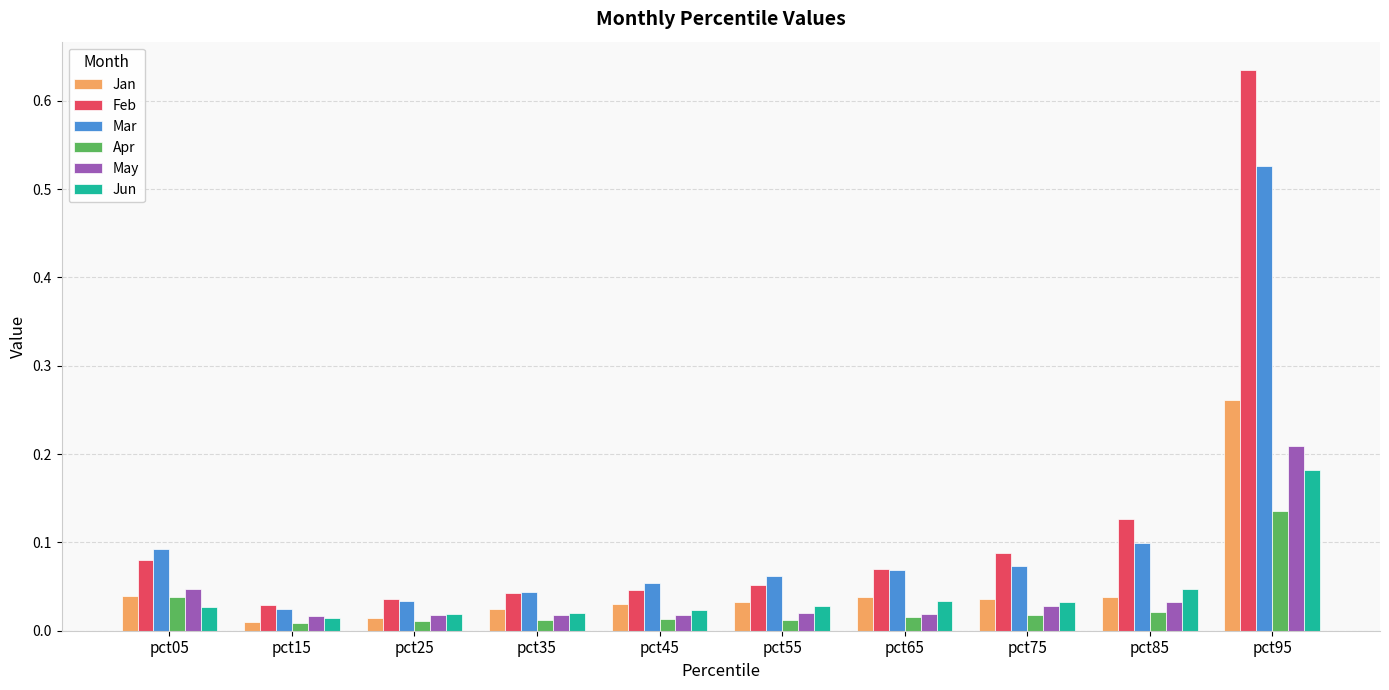

Between pct45 and pct85, which series saw the biggest shift?

Feb